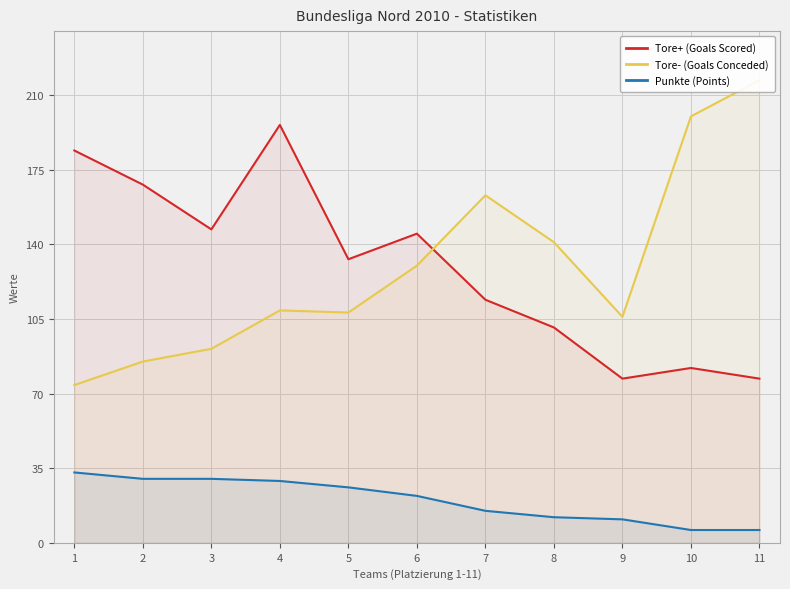

Which series has the widest spread of values?

Tore- (Goals Conceded)